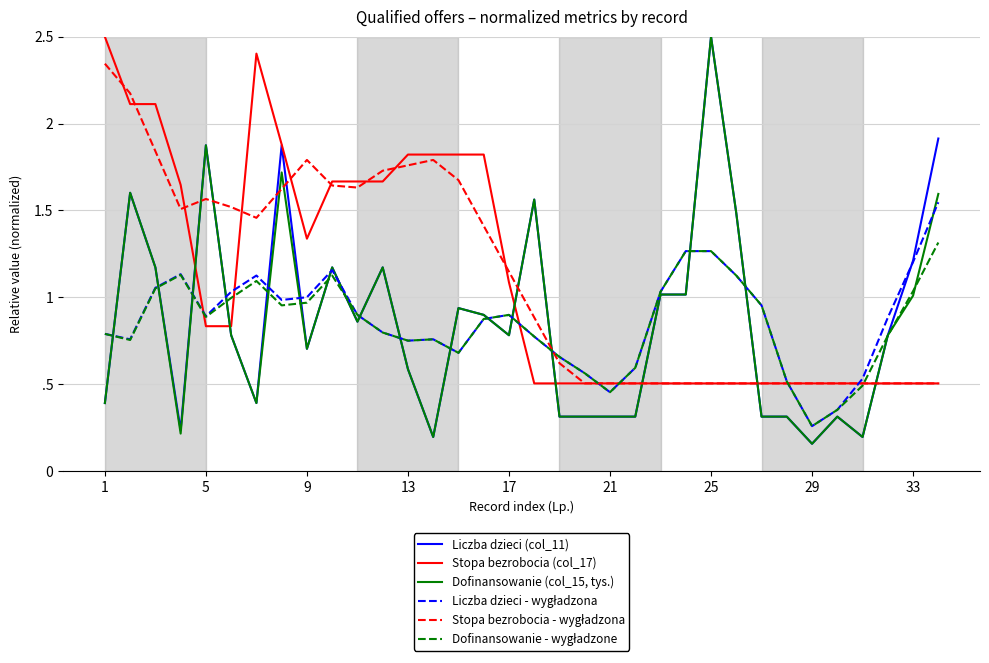

Does the chart have visible grid lines?

Yes